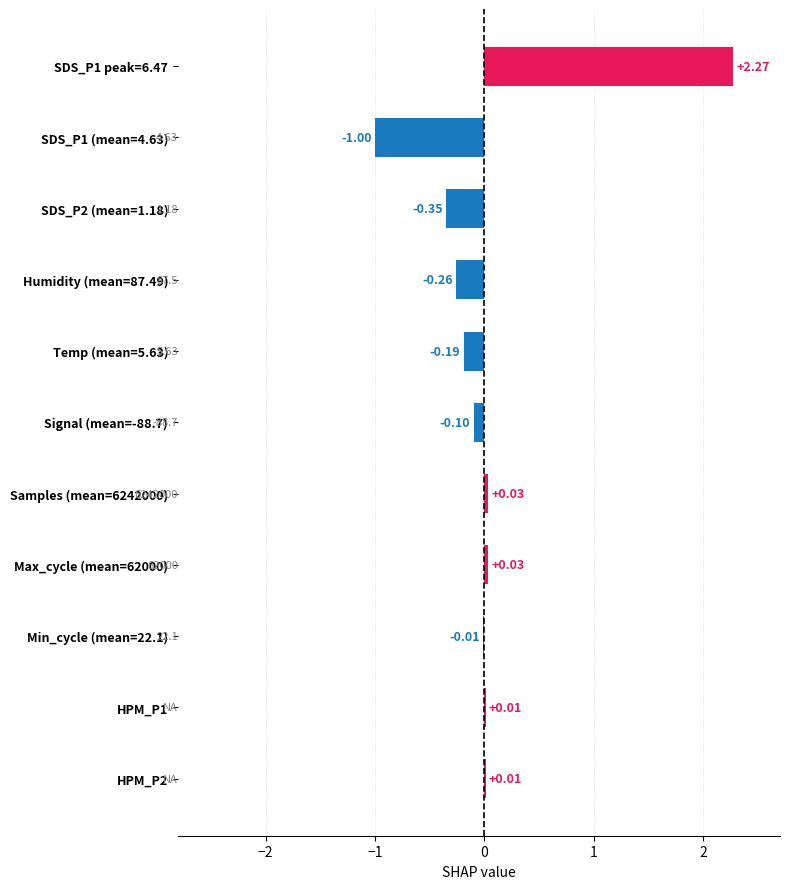

How many values are above zero?

5